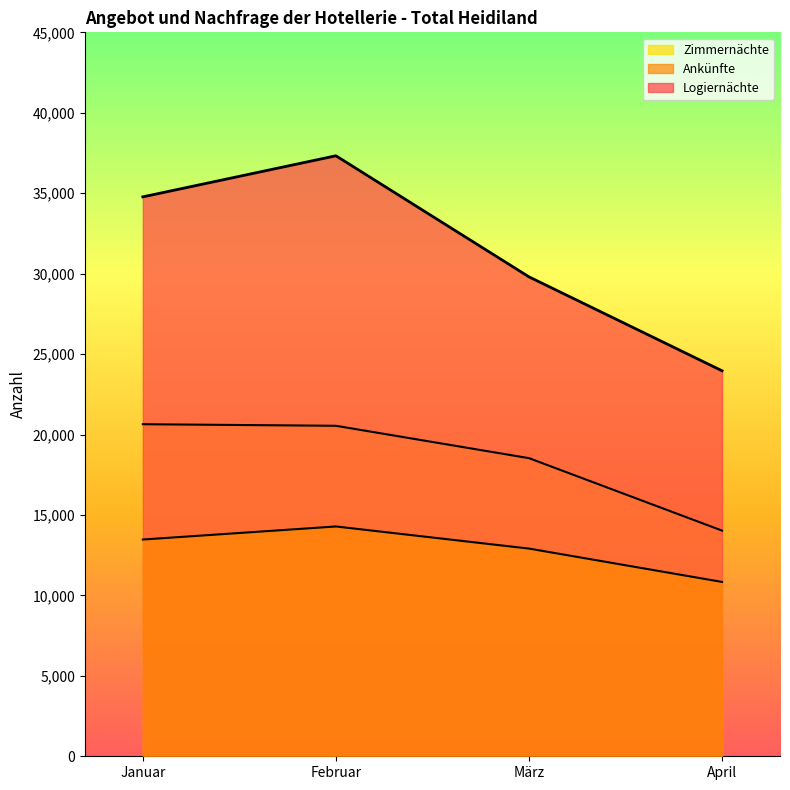

Between Januar and Februar, which series saw the biggest shift?

Logiernächte